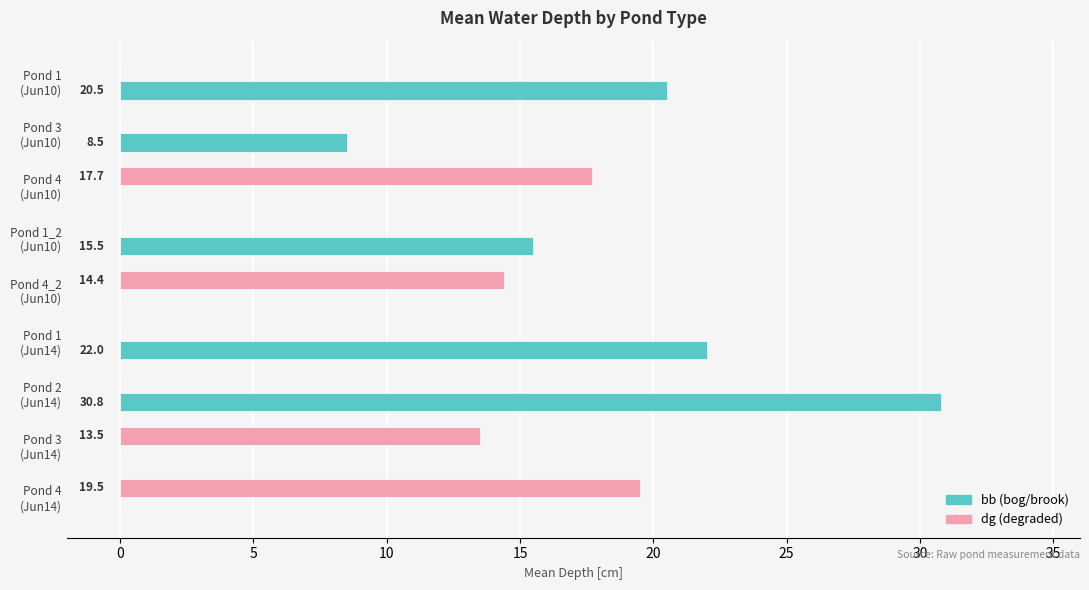

Which series has the largest total across all categories?

bb (bog/brook)